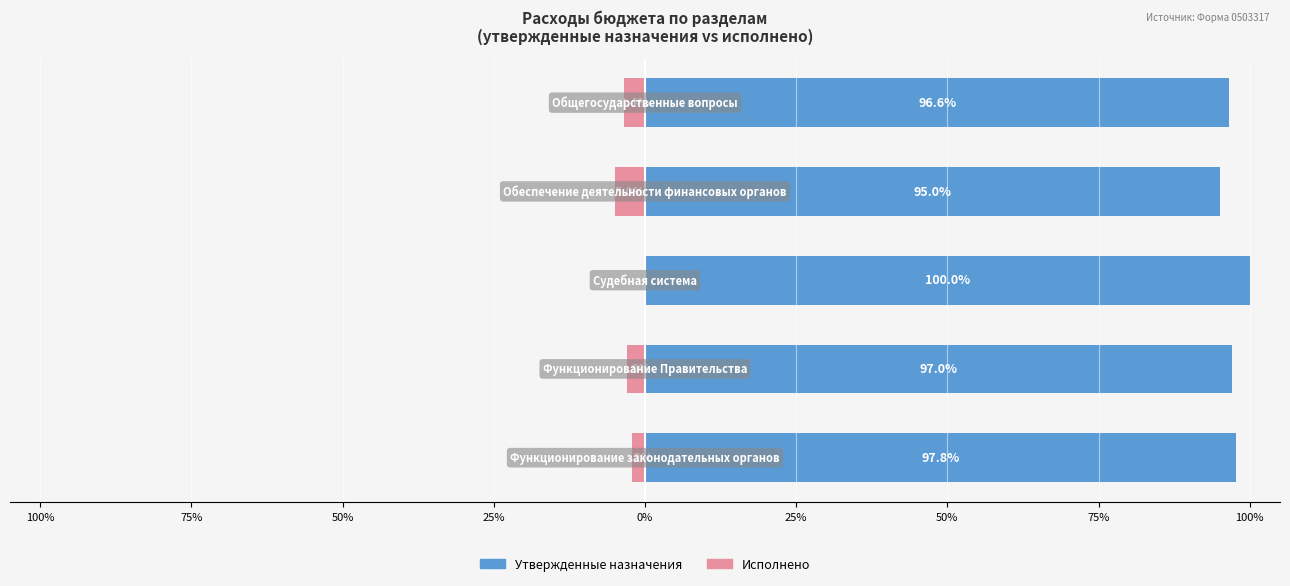

Which series changed the most between 75% and 0%?

Утвержденные назначения